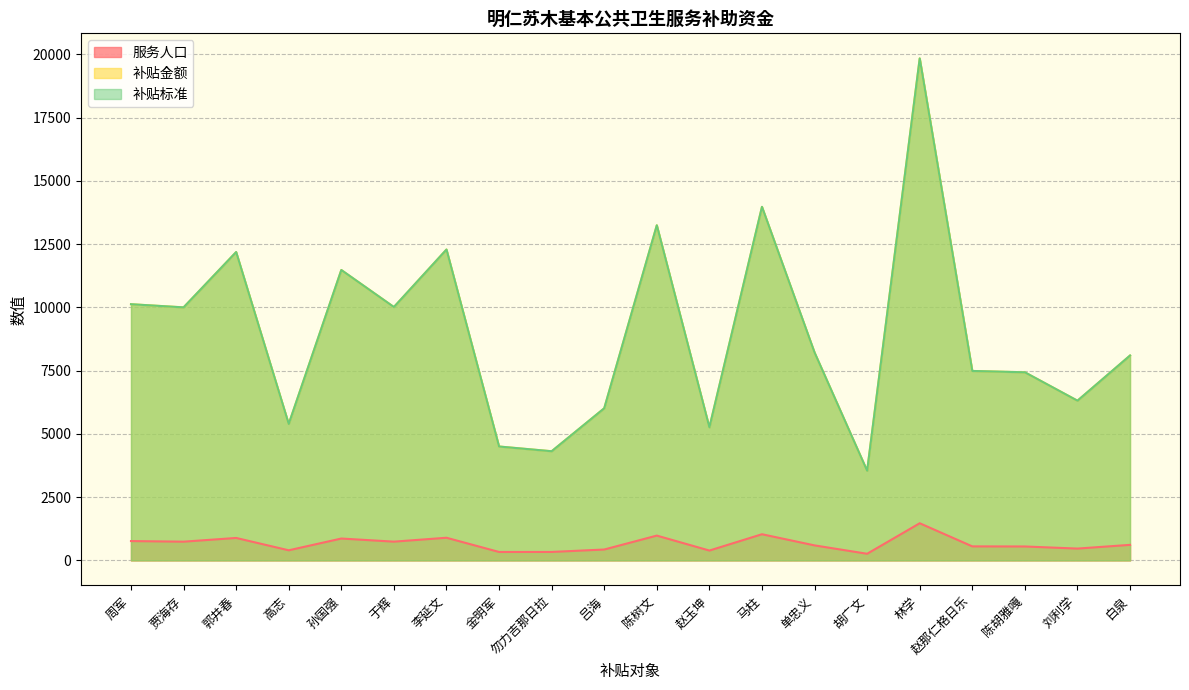

Reading left to right, what are all the values shown in this chart?

服务人口: 周军=764	贾海存=740	郭井春=887	高志=399	孙国强=864	于辉=741	李延文=895	金明军=333	勿力吉那日拉=334	吕海=430	陈树文=980	赵玉坤=389	马柱=1034	单忠义=593	胡广文=262	林学=1468	赵那仁格日乐=554	陈胡雅嘎=550	刘利学=467	白泉=614
补贴金额: 周军=10125	贾海存=10000	郭井春=12187	高志=5392	孙国强=11477	于辉=10014	李延文=12286	金明军=4501	勿力吉那日拉=4314	吕海=6012	陈树文=13244	赵玉坤=5258	马柱=13973	单忠义=8215	胡广文=3541	林学=19839	赵那仁格日乐=7487	陈胡雅嘎=7434	刘利学=6312	白泉=8098
补贴标准: 周军=10125	贾海存=10000	郭井春=12187	高志=5392	孙国强=11477	于辉=10014	李延文=12286	金明军=4501	勿力吉那日拉=4314	吕海=6012	陈树文=13244	赵玉坤=5258	马柱=13973	单忠义=8215	胡广文=3541	林学=19839	赵那仁格日乐=7487	陈胡雅嘎=7434	刘利学=6312	白泉=8098